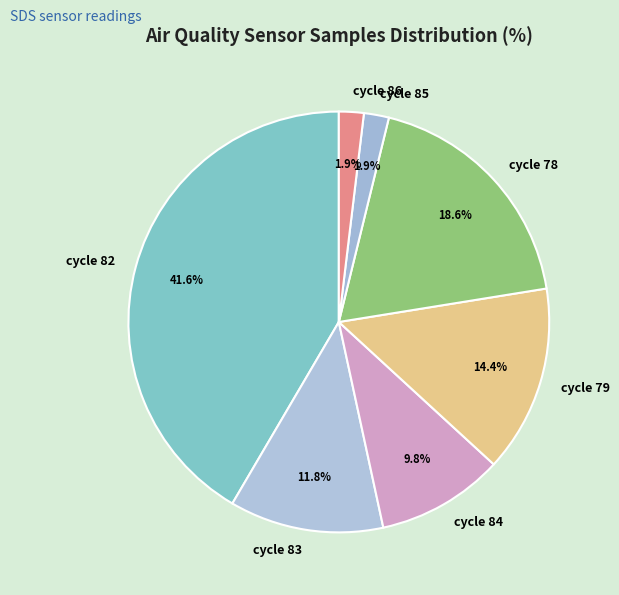

What is the largest slice in the pie chart?

cycle 82